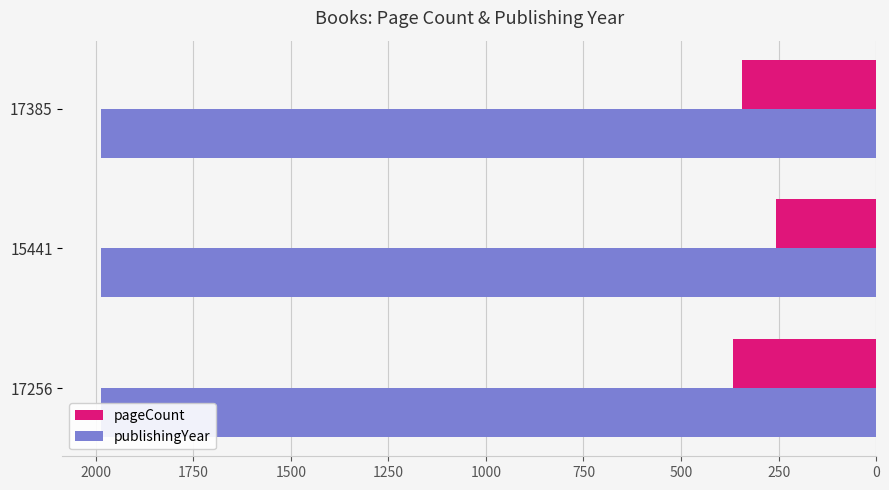

What are all the series names shown in the legend?

pageCount, publishingYear